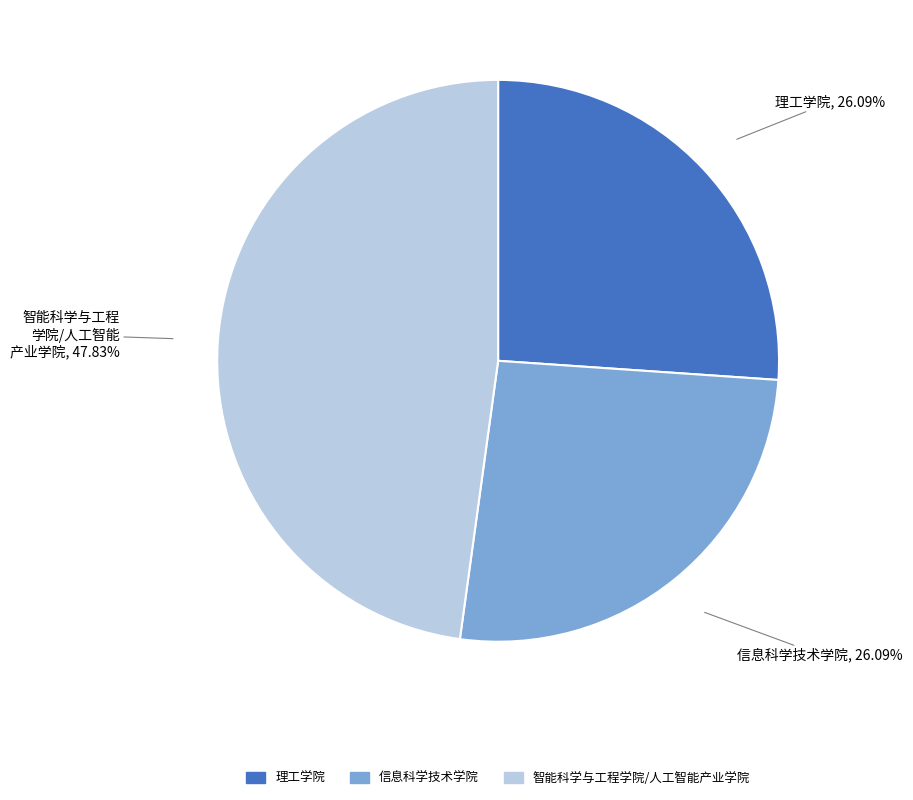

Combined, do 智能科学与工程学院/人工智能产业学院 and 理工学院 account for over 50%?

Yes